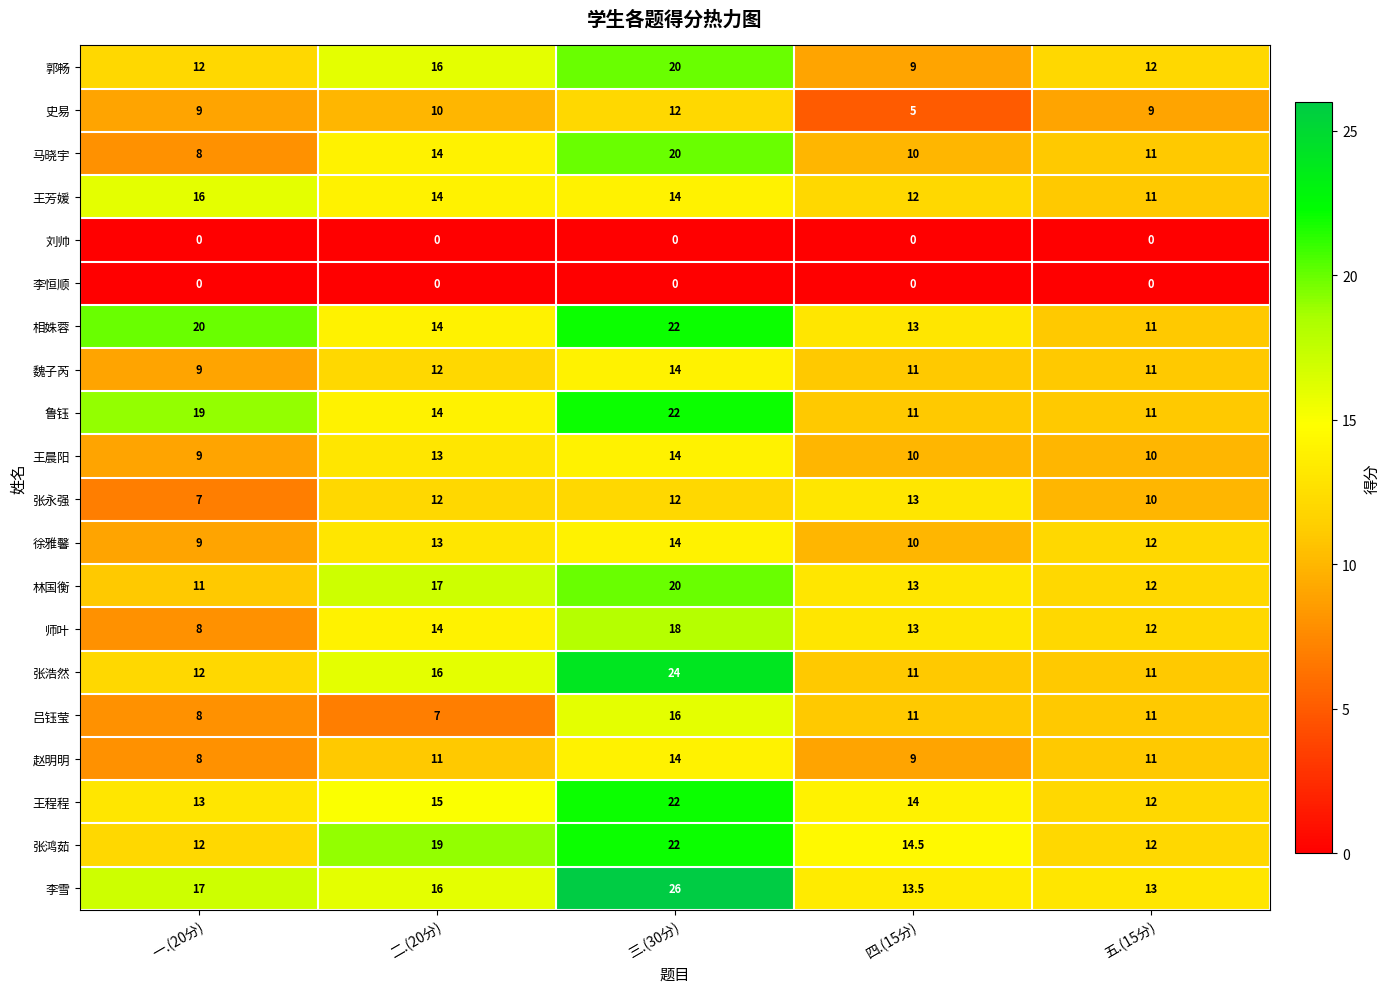

Is the value of 鲁钰 at 二.(20分) greater than the value of 张浩然 at 三.(30分)?

No